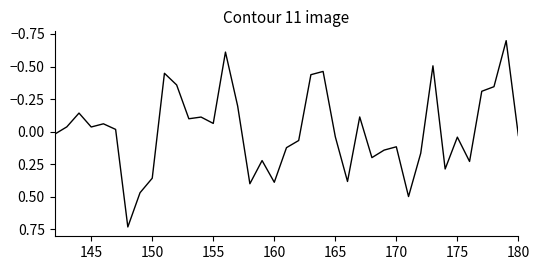

What is the difference between the maximum and minimum values?

1.4